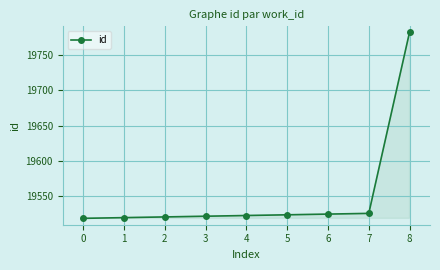

Between 8 and 3, which is larger?

8